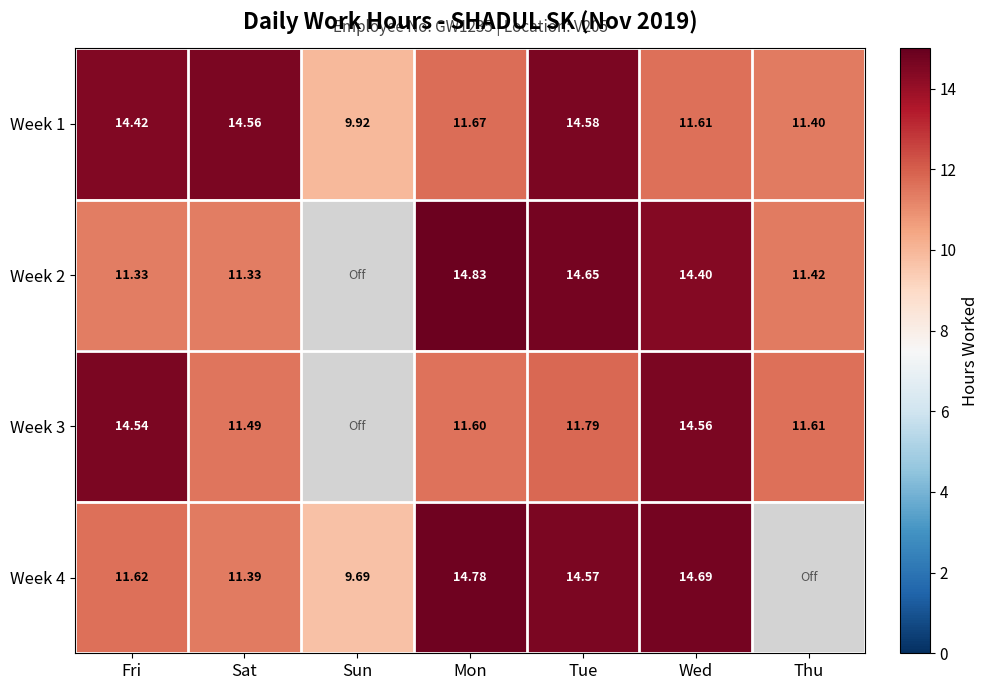

The value of Week 2 at Wed is 3.7. True or false?

False